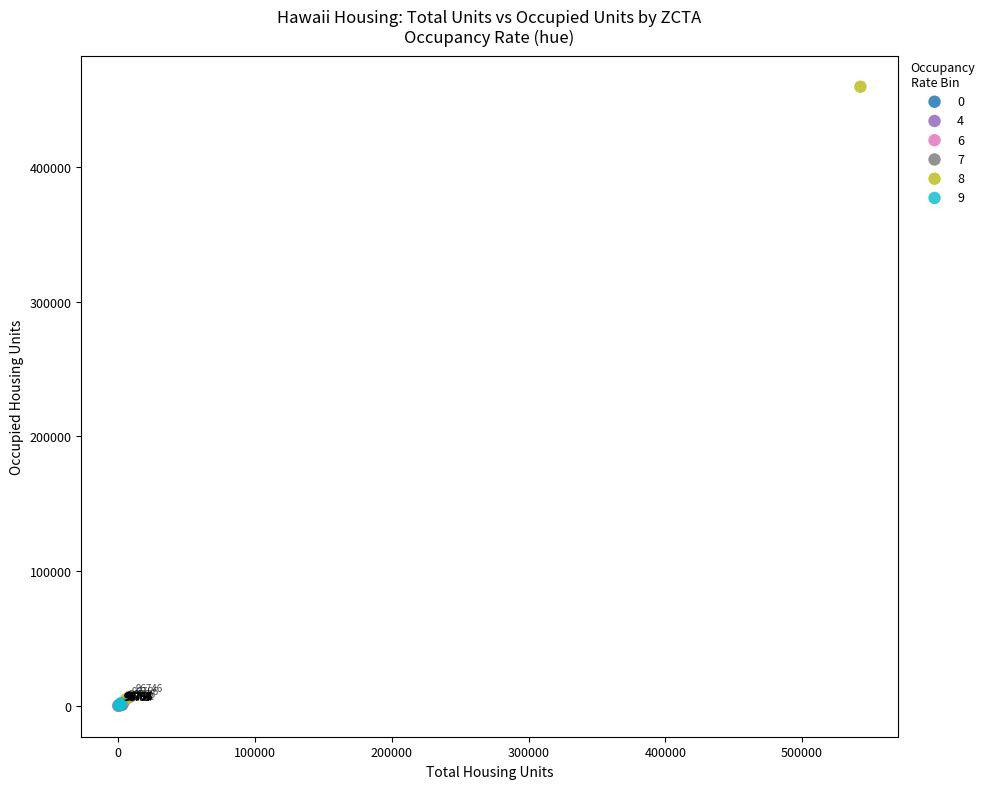

Which series contains the highest Y value?

8